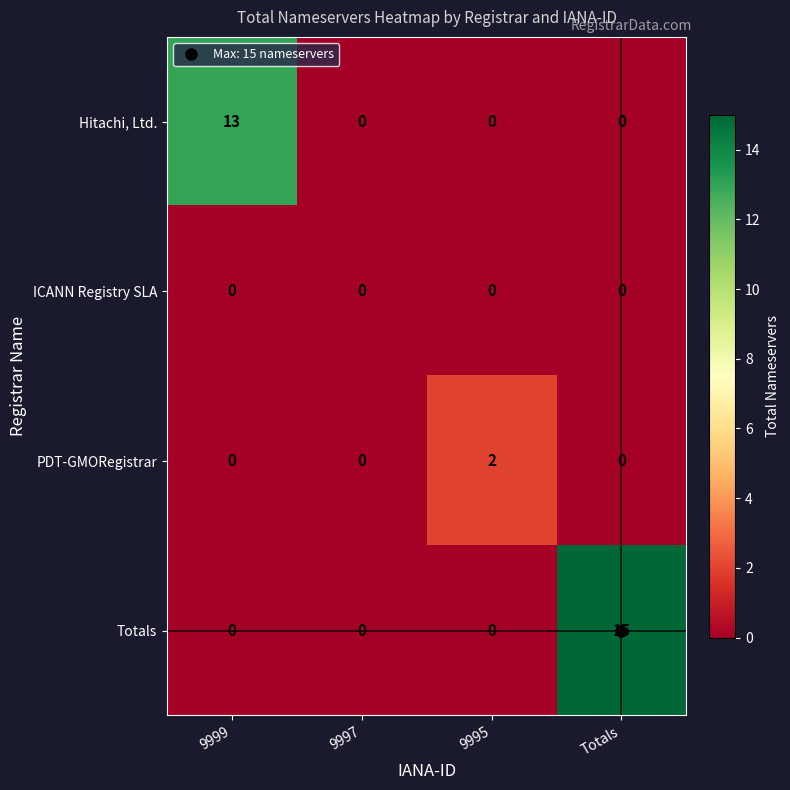

List the series in order of their peak value, highest first.

Totals, Hitachi, Ltd., PDT-GMORegistrar, ICANN Registry SLA